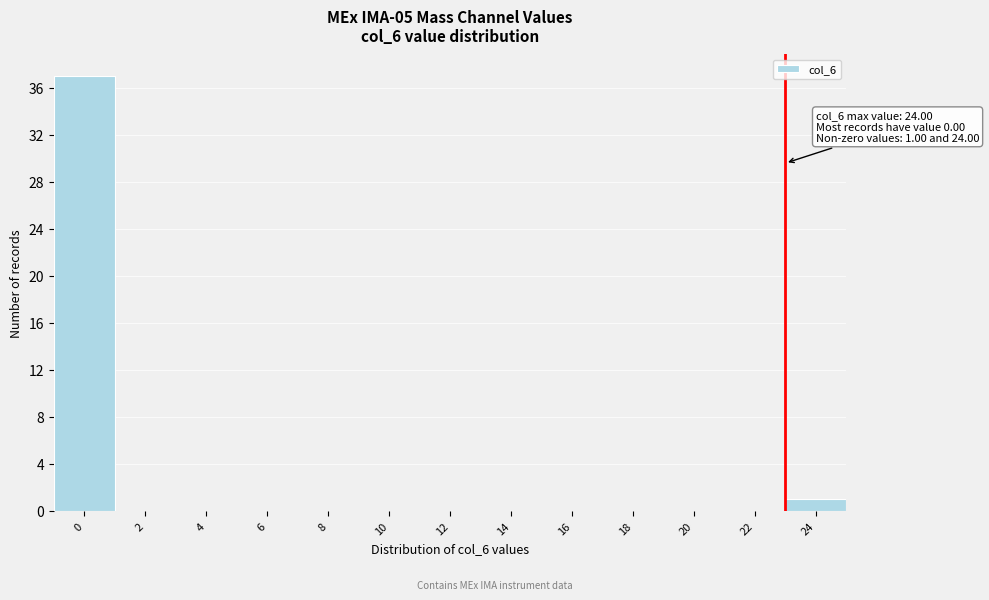

Reading left to right, transcribe all the data shown in this chart.

0=37	2=0	4=0	6=0	8=0	10=0	12=0	14=0	16=0	18=0	20=0	22=0	24=1